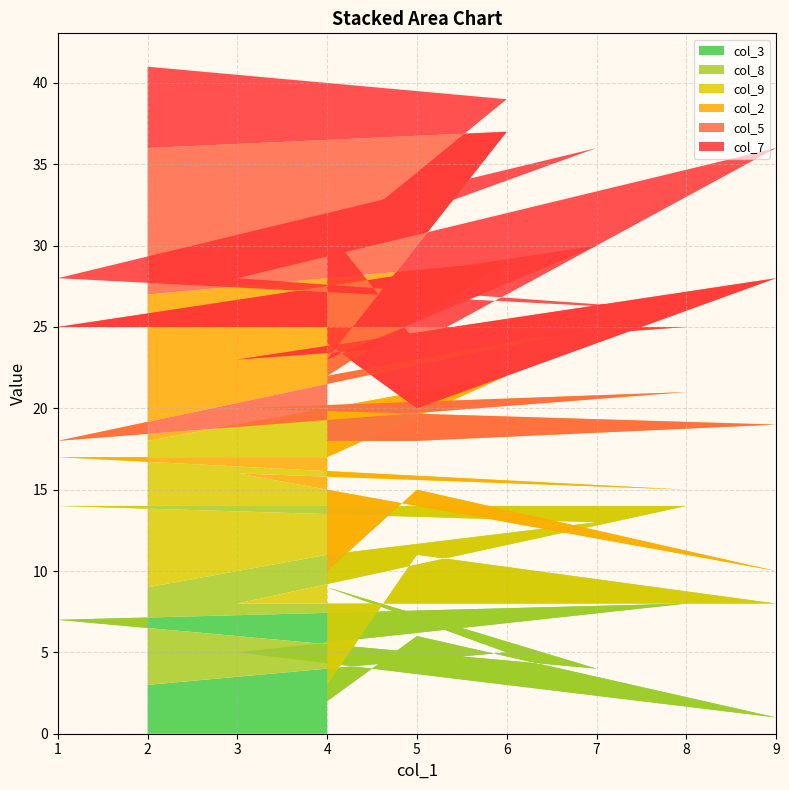

Reading left to right, transcribe all the data shown in this chart.

col_3: 3	5	9	4	7	8	5	1	6	2
col_8: 6	8	2	9	7	6	3	7	5	1
col_9: 9	9	6	4	3	1	8	2	4	7
col_2: 9	7	5	8	1	6	4	9	3	8
col_5: 9	8	1	5	7	4	3	9	2	6
col_7: 5	2	7	6	3	1	5	8	4	7